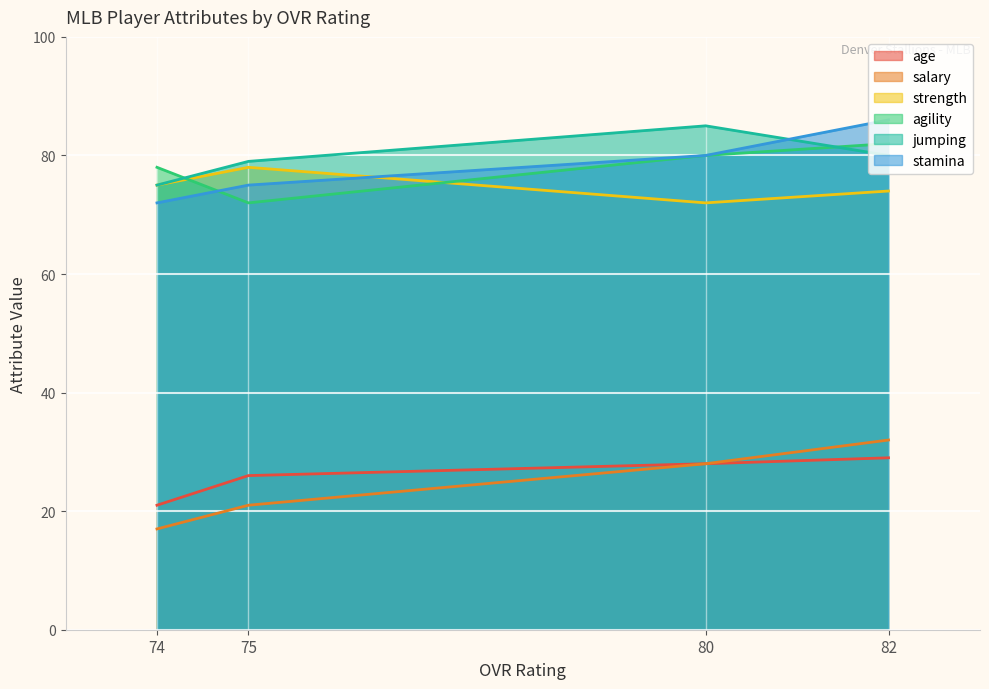

Which series has the largest total across all categories?

jumping